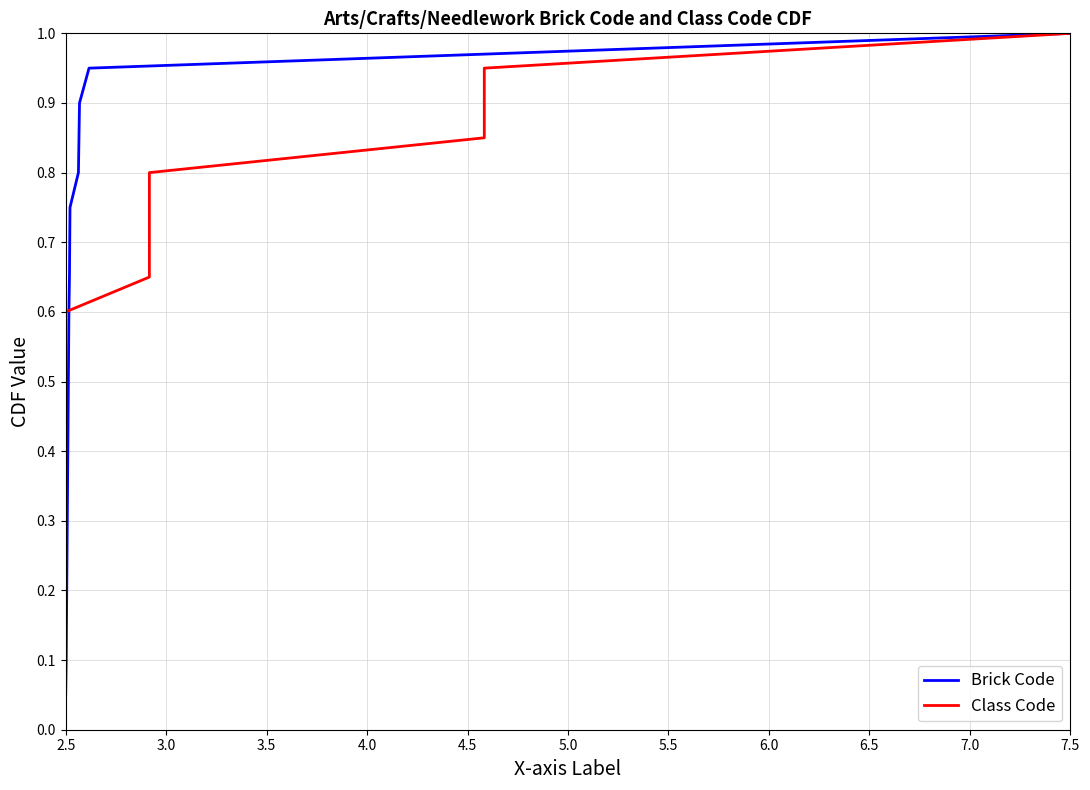

Does the chart have visible grid lines?

Yes